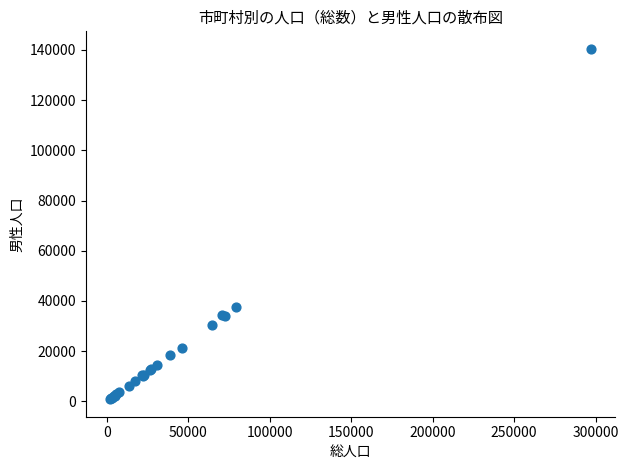

What Y value in the scatter plot is closest to 70644?

37484